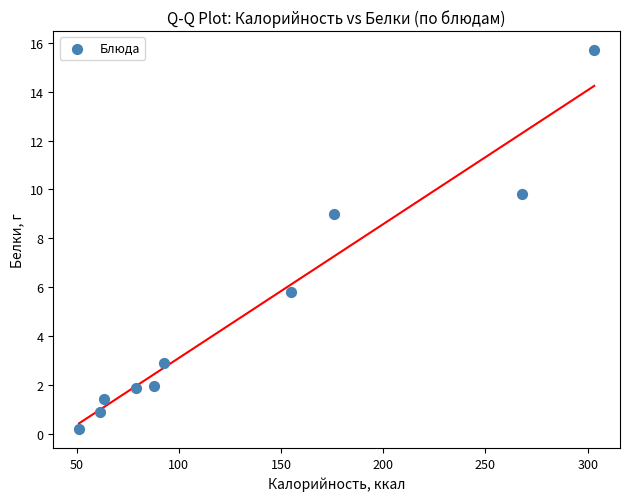

What Y value in the scatter plot is closest to 7?

5.8